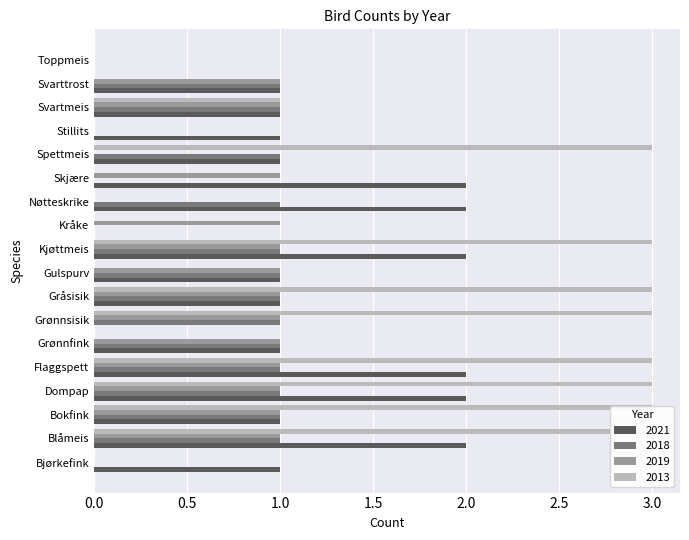

The 2021 series shows 2 at Dompap. True or false?

True